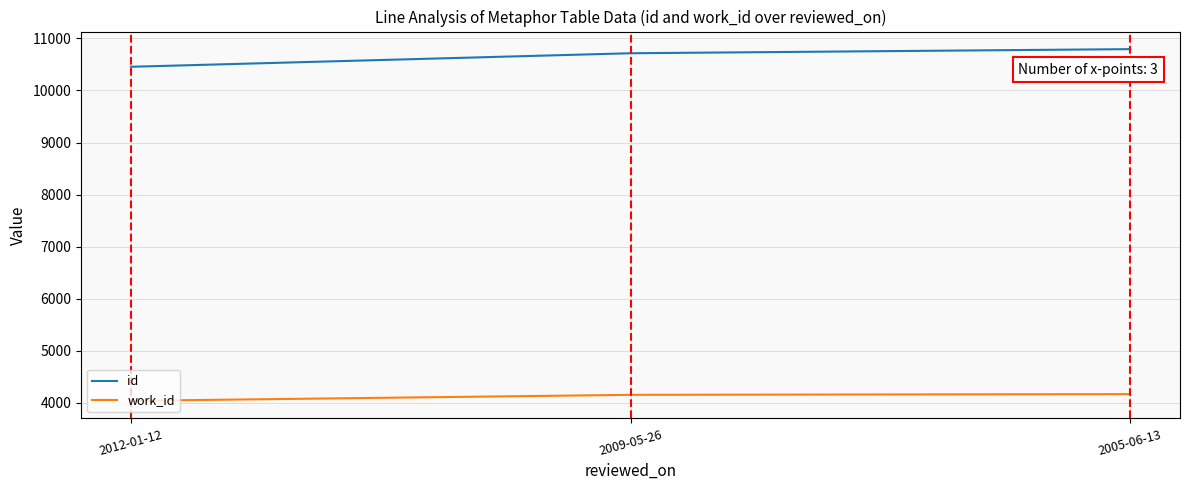

What is the lowest value of the work_id series?

4038